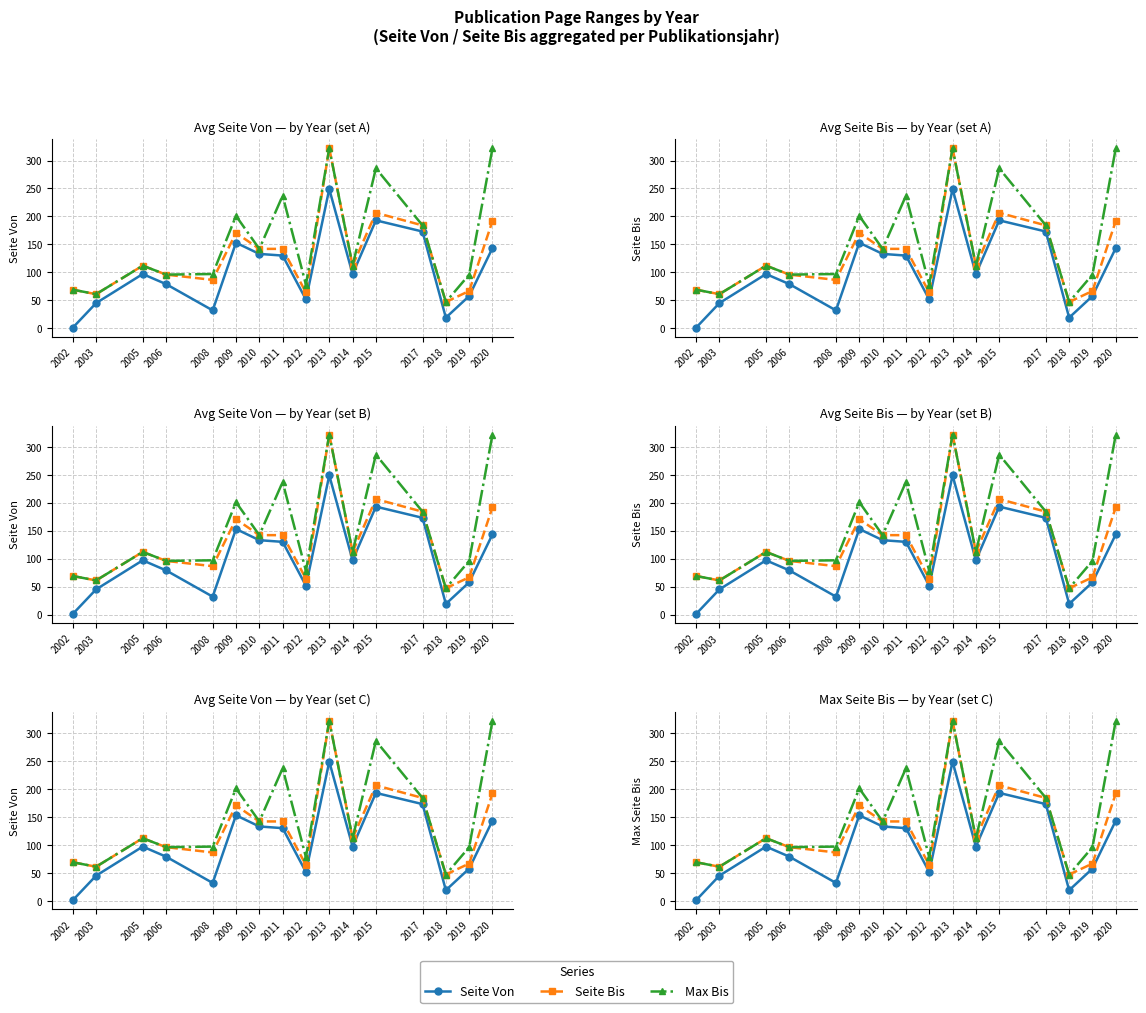

Reading left to right, extract all data points from this chart.

Seite Von: 2002=1.0	2003=45.0	2005=97.0	2006=79.0	2008=32.0	2009=153.0	2010=133.0	2011=130.0	2012=51.5	2013=249.0	2014=97.0	2015=193.0	2017=173.0	2018=19.0	2019=57.7	2020=143.5
Seite Bis: 2002=69.0	2003=61.0	2005=112.0	2006=96.0	2008=86.5	2009=170.5	2010=142.0	2011=142.0	2012=64.0	2013=322.0	2014=112.0	2015=206.5	2017=184.0	2018=47.0	2019=66.7	2020=192.0
Max Bis: 2002=69.0	2003=61.0	2005=112.0	2006=96.0	2008=97.0	2009=201.0	2010=142.0	2011=237.0	2012=78.0	2013=322.0	2014=112.0	2015=286.0	2017=184.0	2018=47.0	2019=96.0	2020=322.0